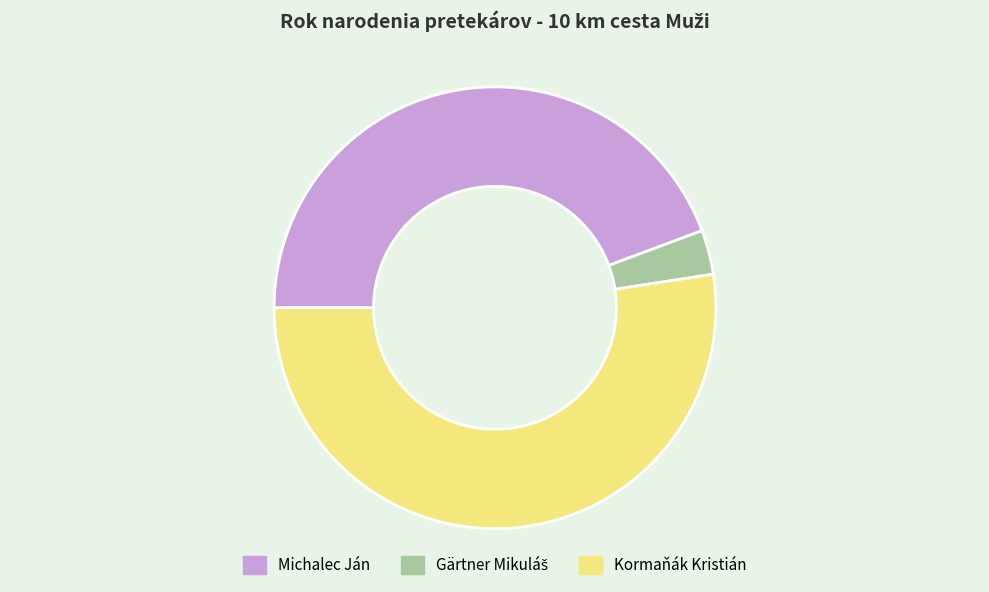

What is the largest slice in the pie chart?

Kormaňák Kristián